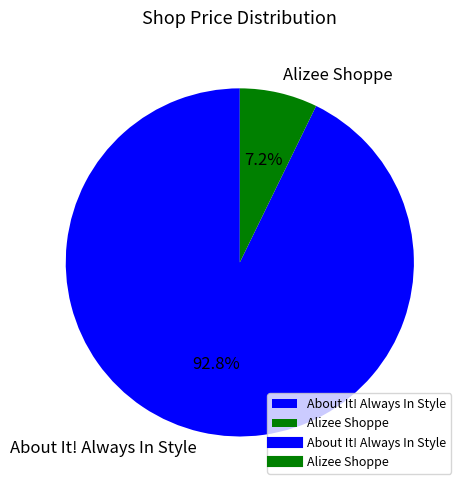

What is the majority slice?

About It! Always In Style